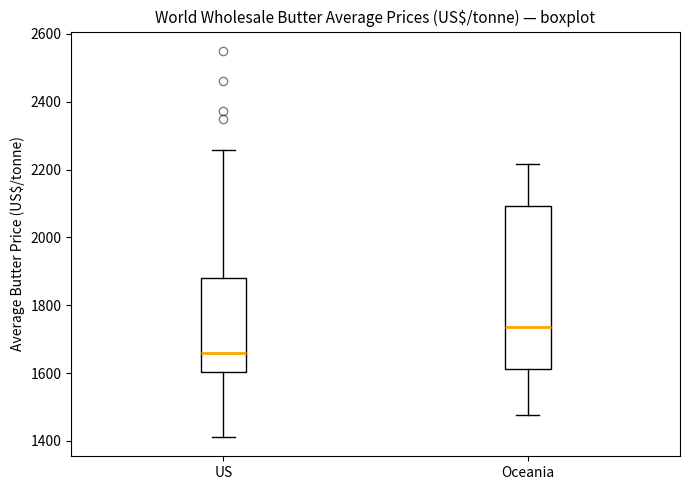

Which box's median line is the highest?

Oceania